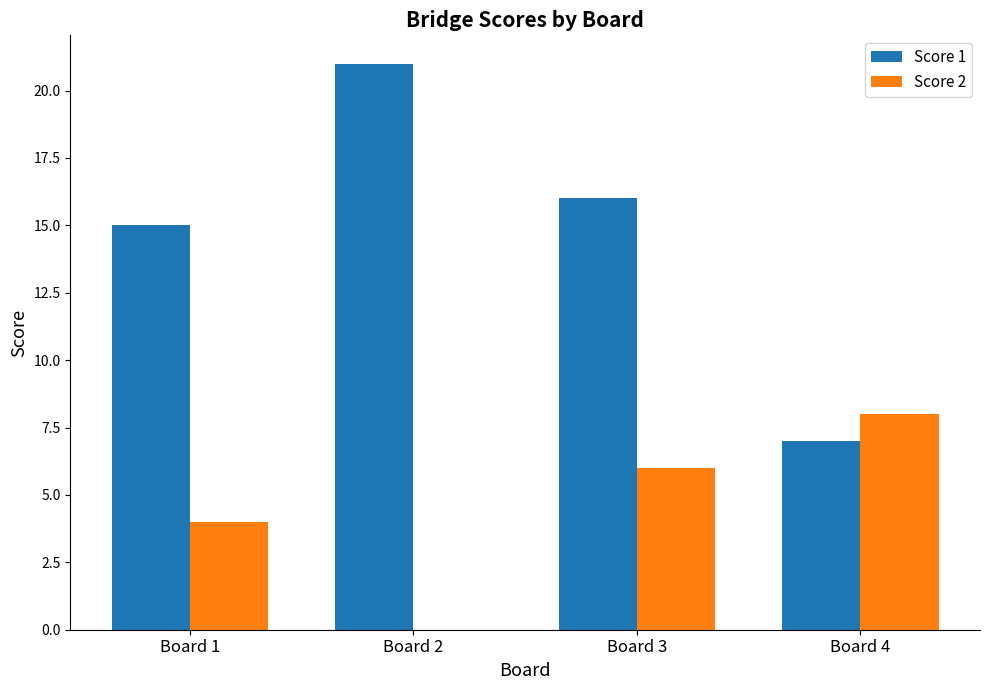

What are all the series names shown in the legend?

Score 1, Score 2